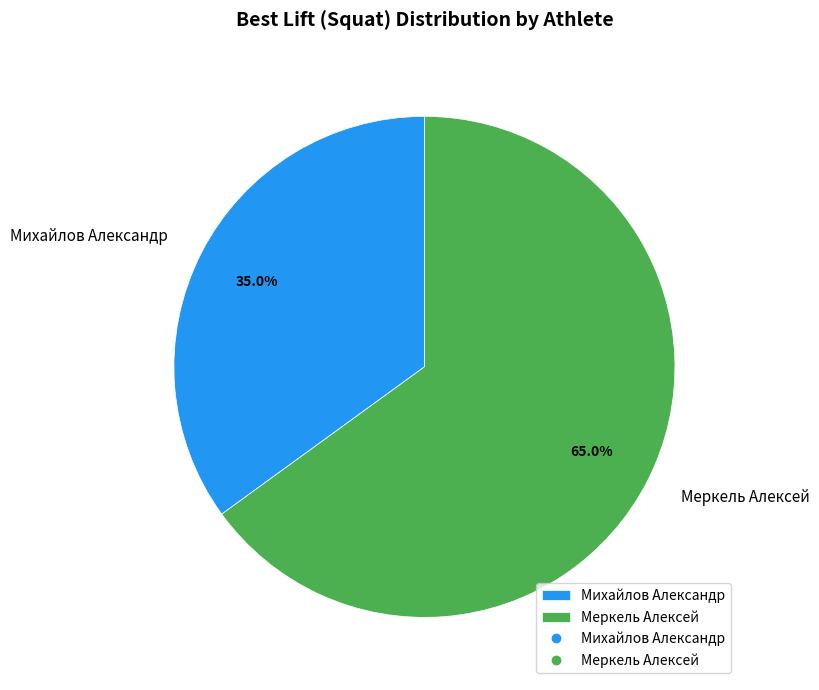

Is Меркель Алексей the majority of the pie?

Yes